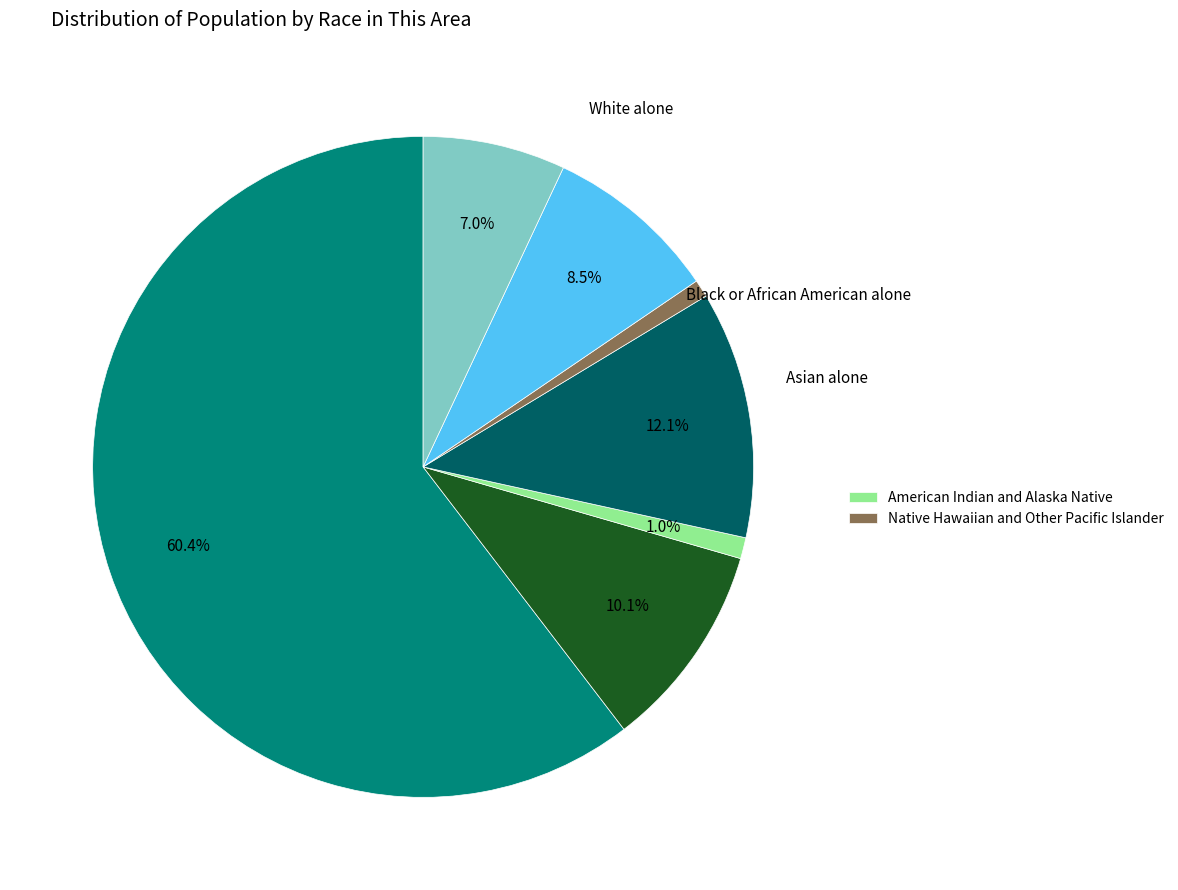

Does any single category account for the majority?

Yes